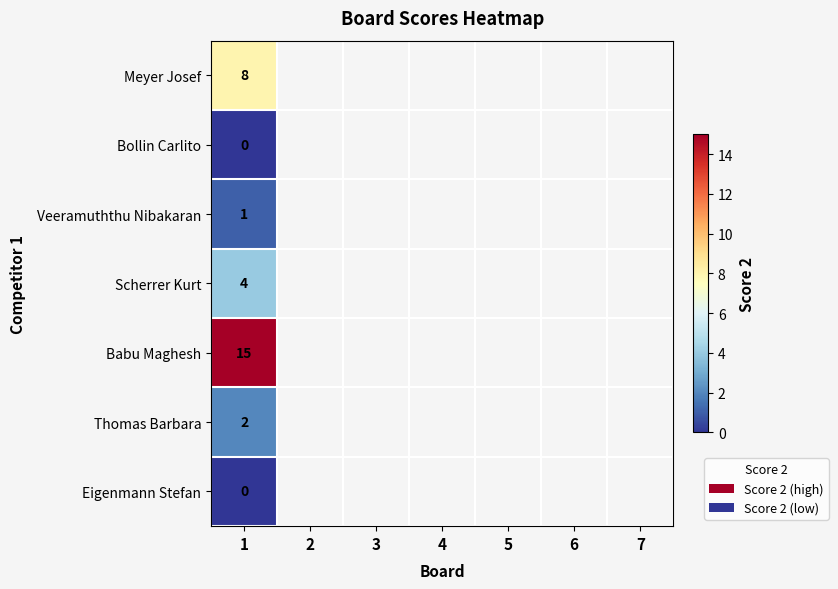

What is the difference between the highest and lowest values at 1?

15